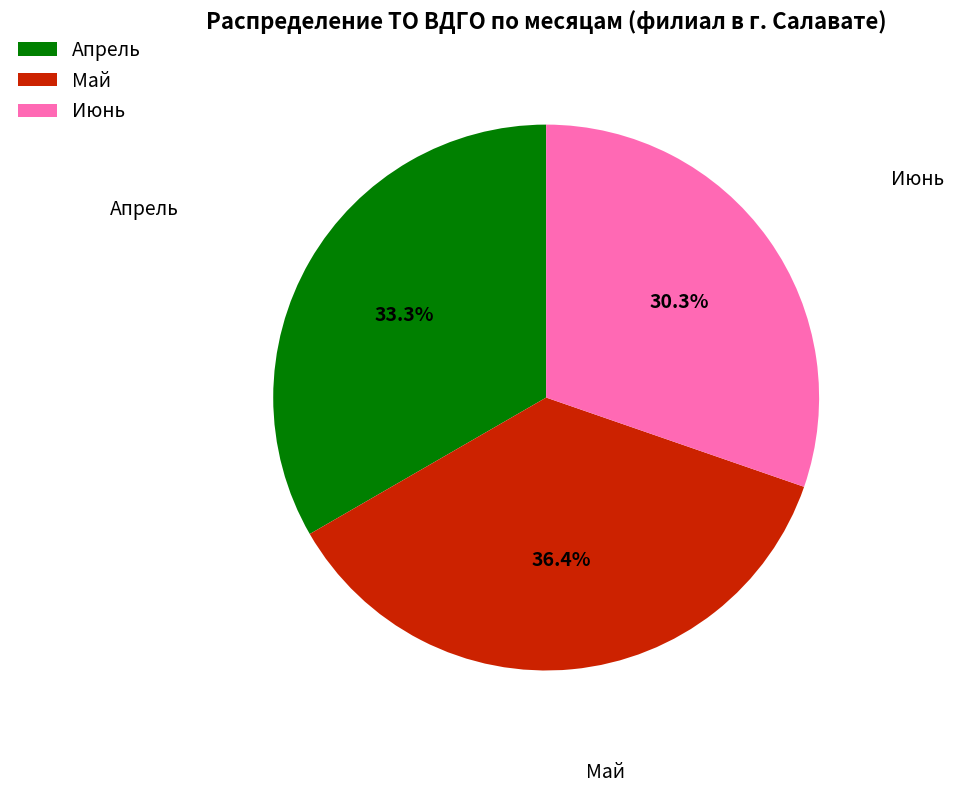

To the nearest percent, what is the difference between the largest and smallest slice percentages?

6%